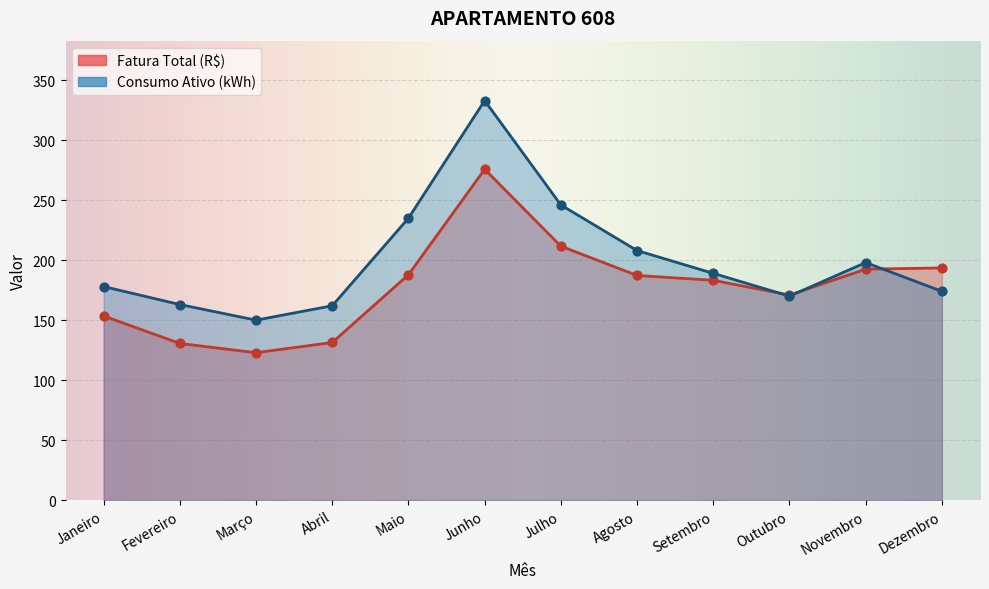

What are all the series names shown in the legend?

Fatura Total (R$), Consumo Ativo (kWh)